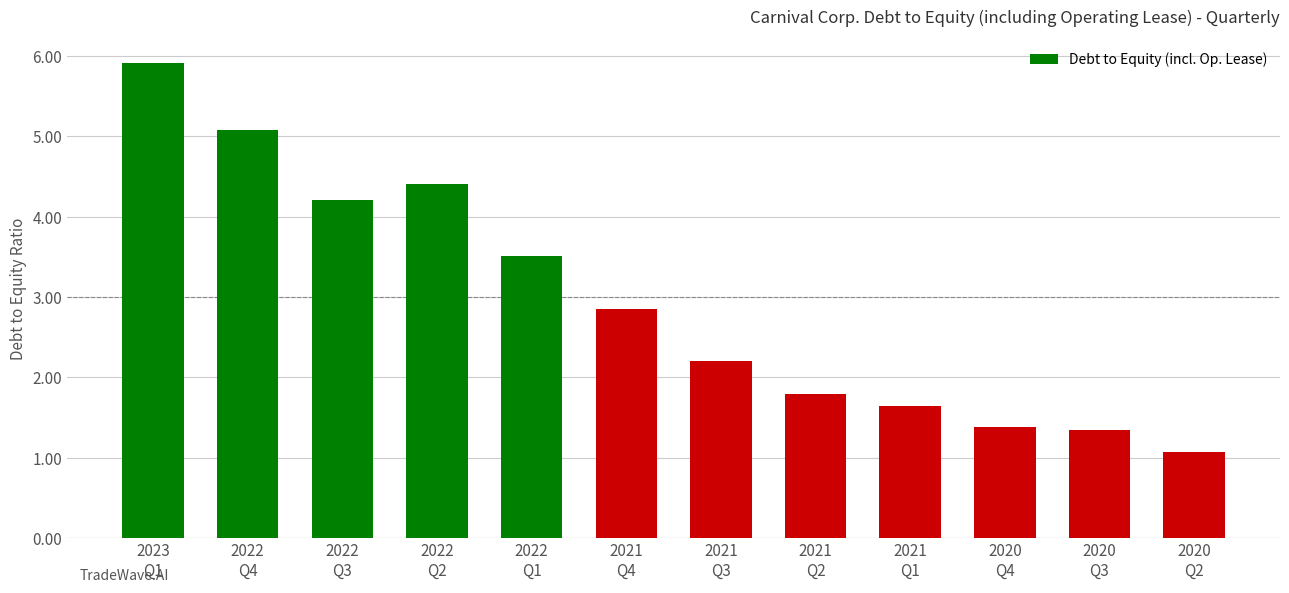

What is the difference between the maximum and second lowest values?

4.6